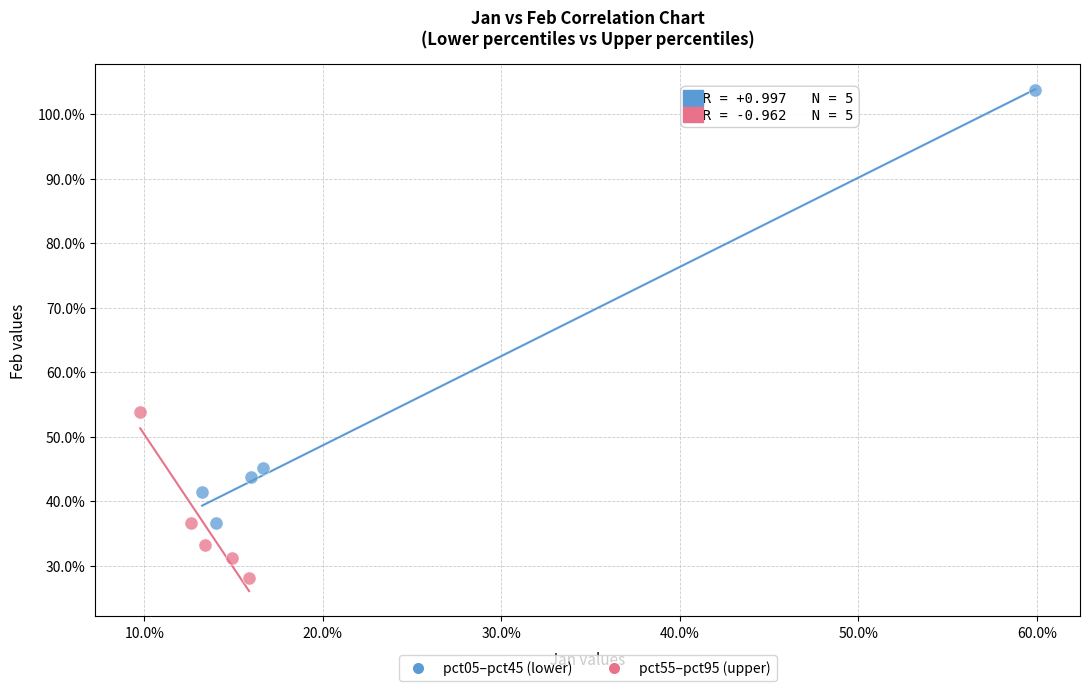

Which series contains the highest Y value?

pct05–pct45 (lower)